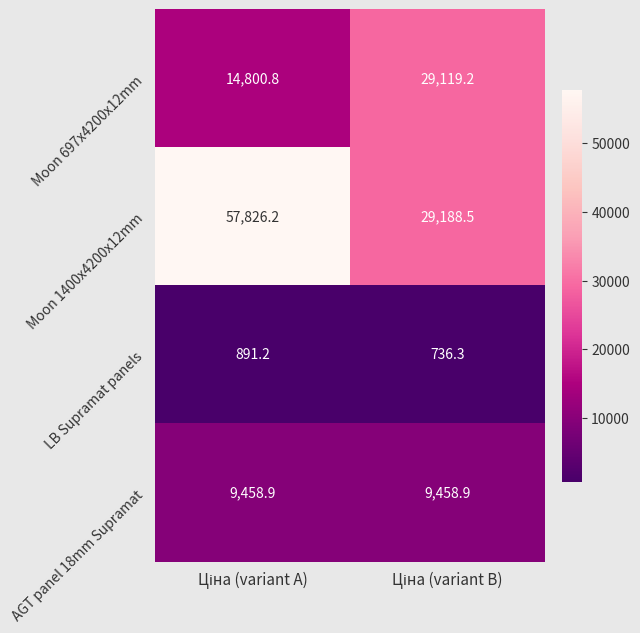

Reading left to right, what are all the values shown in this chart?

Moon 697x4200x12mm: 14800.8	29119.2
Moon 1400x4200x12mm: 57826.2	29188.5
LB Supramat panels: 891.2	736.3
AGT panel 18mm Supramat: 9458.9	9458.9